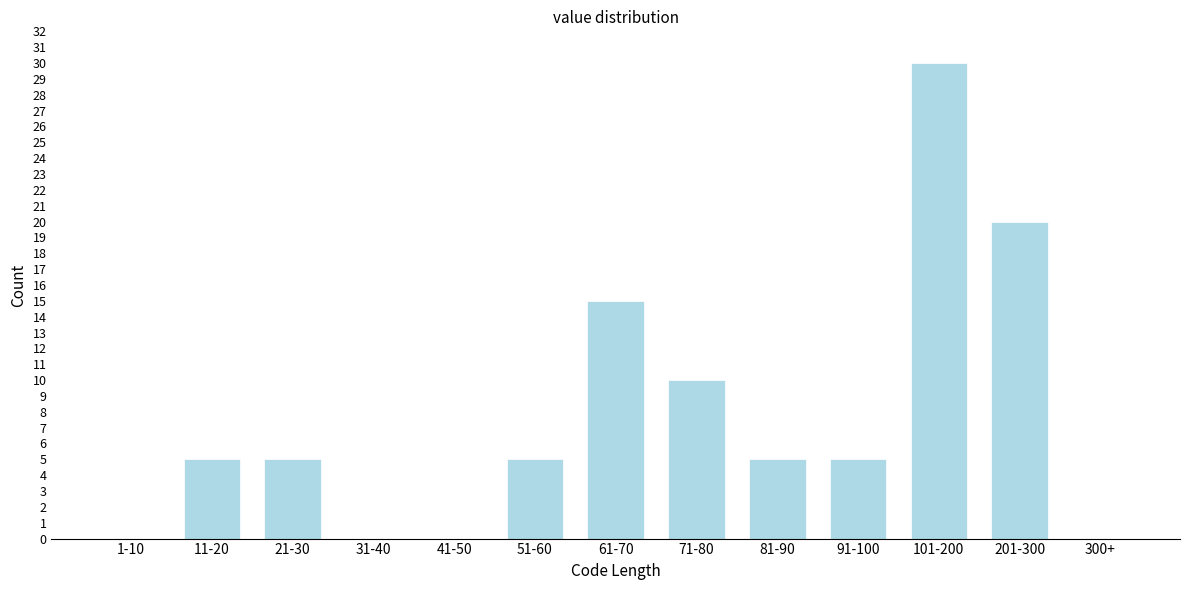

Reading right to left, extract all data points from this chart.

300+=0	201-300=20	101-200=30	91-100=5	81-90=5	71-80=10	61-70=15	51-60=5	41-50=0	31-40=0	21-30=5	11-20=5	1-10=0